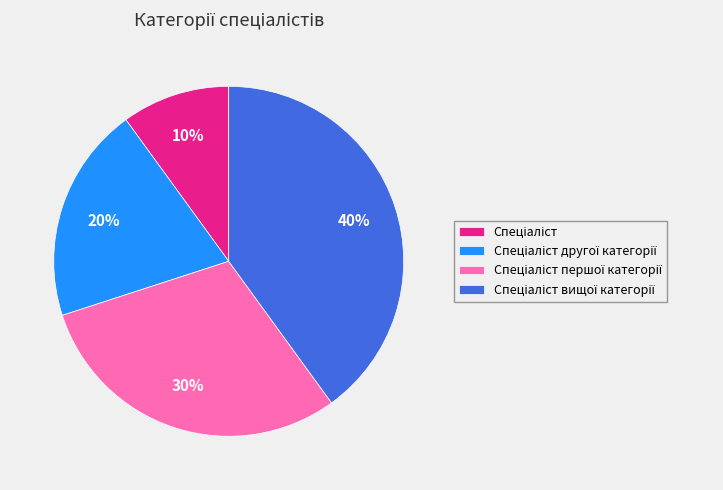

Is there any slice that represents more than half of the pie?

No